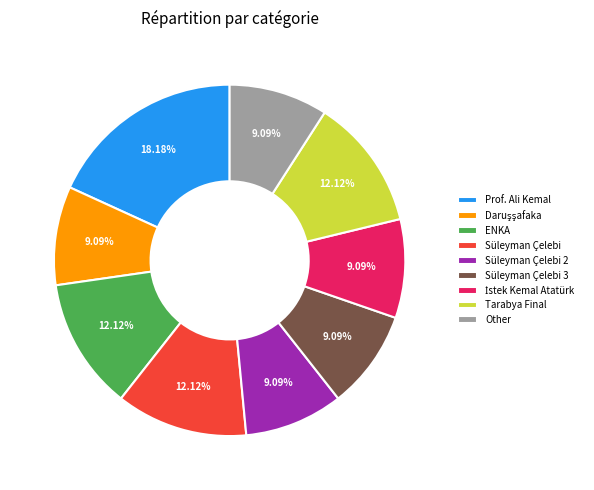

Combined, do ENKA and Süleyman Çelebi 2 account for over 50%?

No